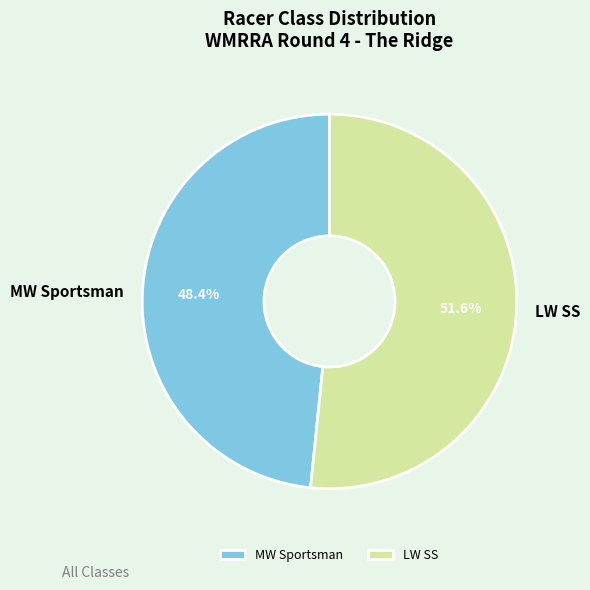

Rank the categories by value from lowest to highest.

MW Sportsman, LW SS